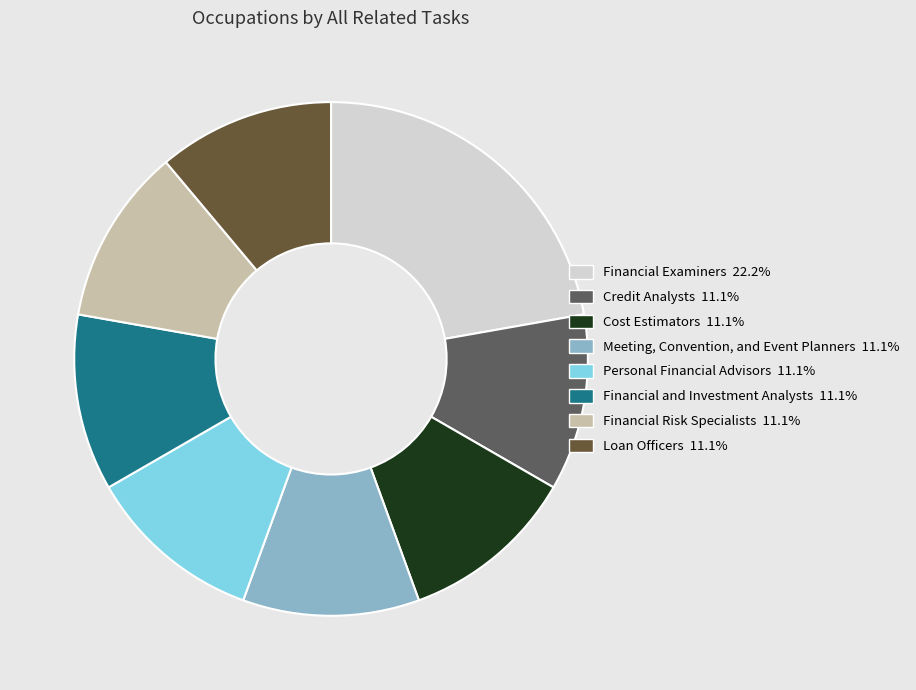

How many segments does this pie chart have?

8